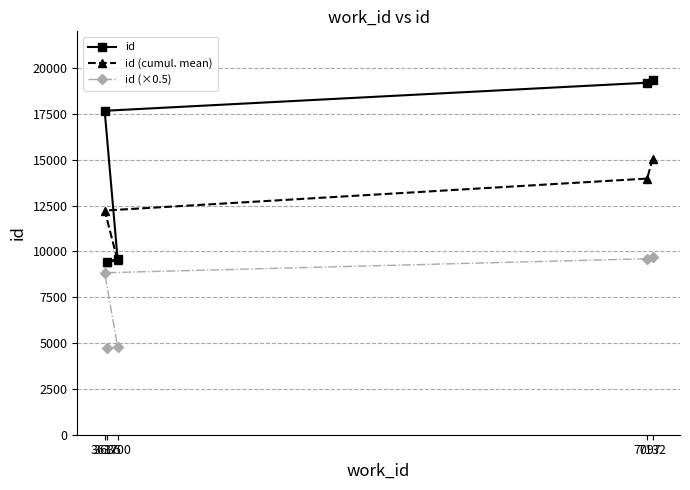

Reading right to left, what are all the values shown in this chart?

id: 7132=19352.0	7097=19198.0	3617=17667.0	3700=9580.0	3635=9434.0
id (cumul. mean): 7132=15046.2	7097=13969.8	3617=12227.0	3700=9507.0	3635=9434.0
id (×0.5): 7132=9676.0	7097=9599.0	3617=8833.5	3700=4790.0	3635=4717.0